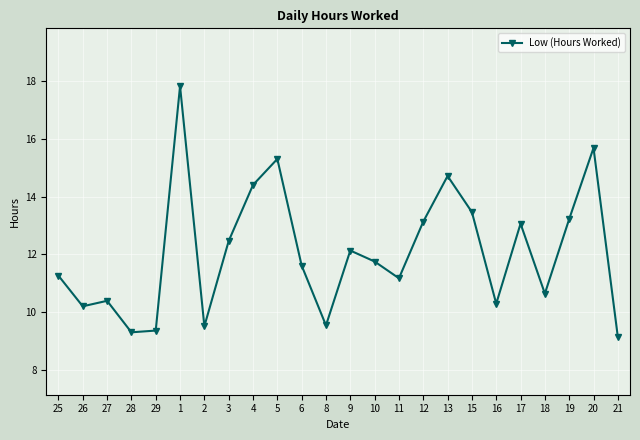

What is the smallest value displayed?

9.1